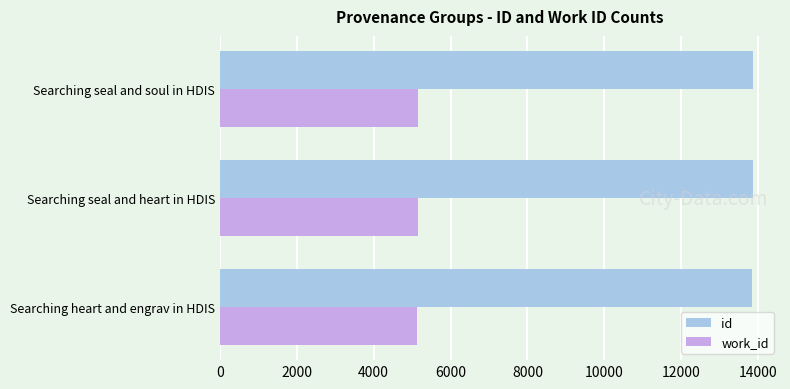

How many series are shown in this chart?

2